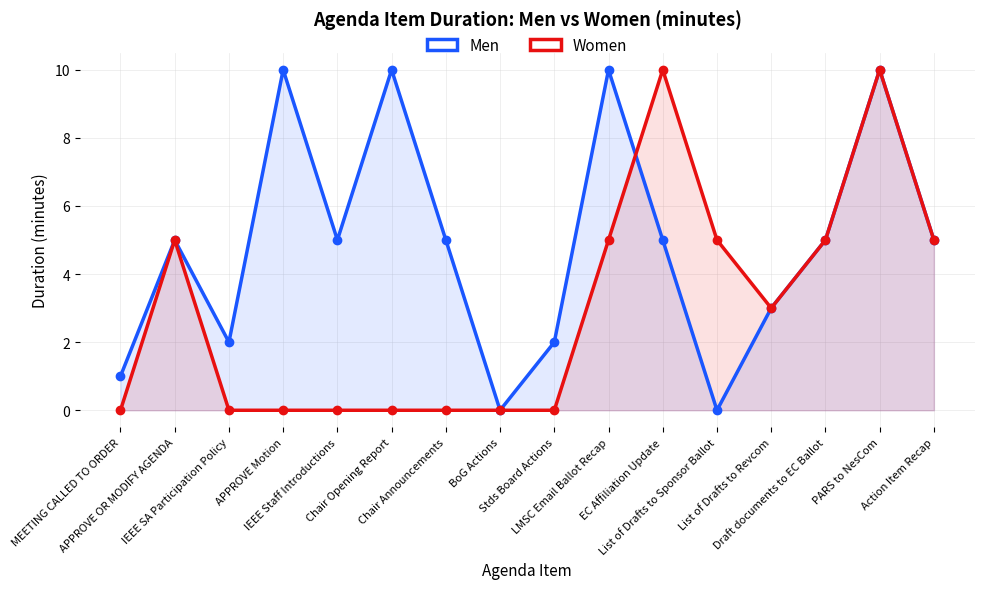

At how many categories does at least one series exceed 0?

15